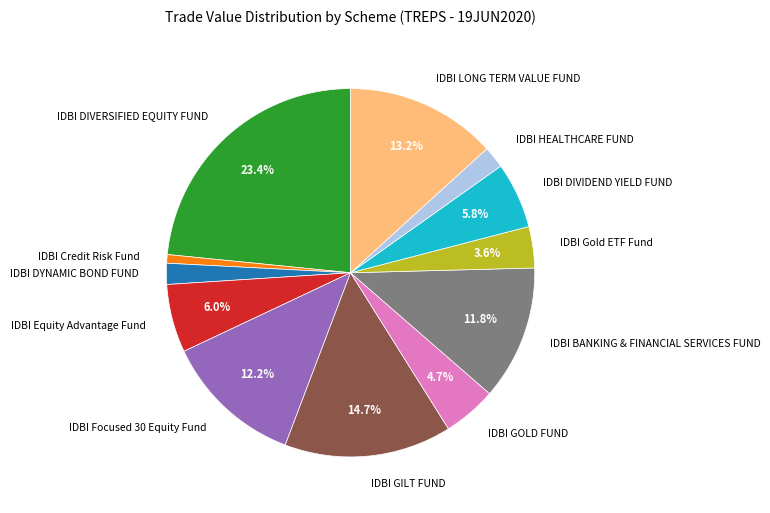

Does IDBI Gold ETF Fund represent more than half of the total?

No